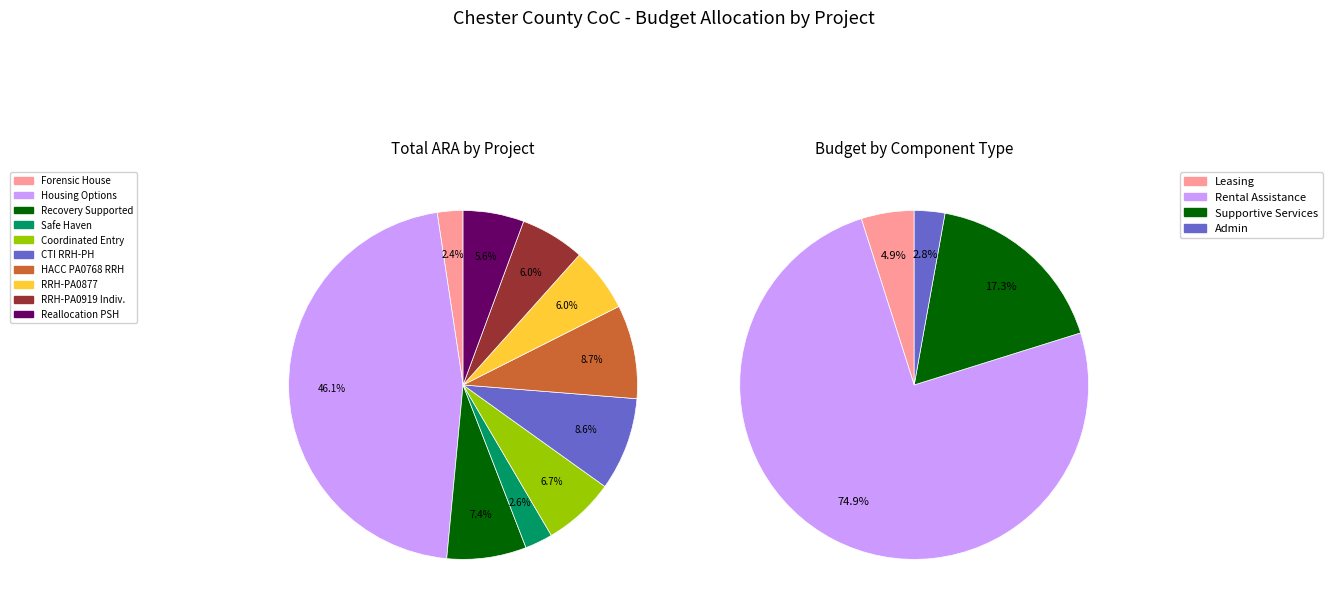

How many segments does this pie chart have?

10